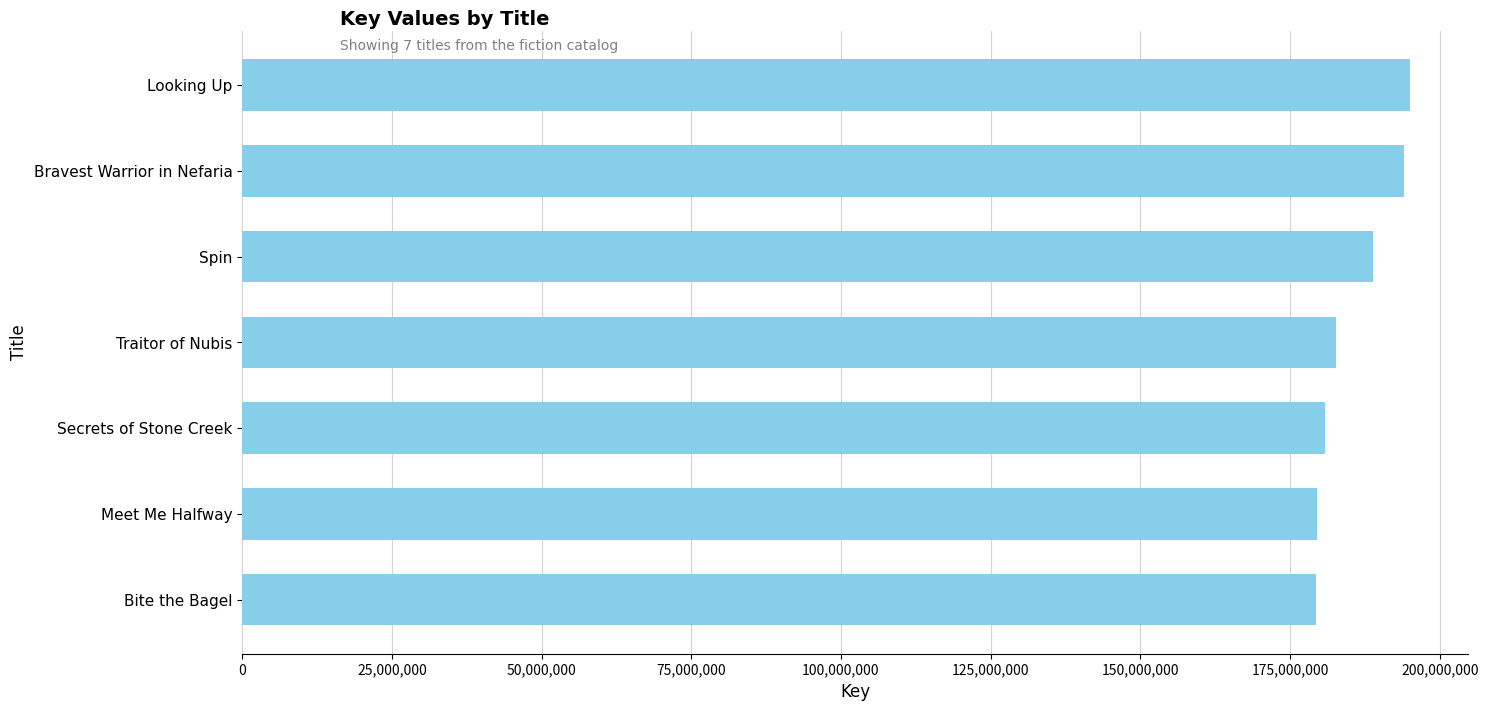

What is the difference between the second highest and second lowest values?

14493246